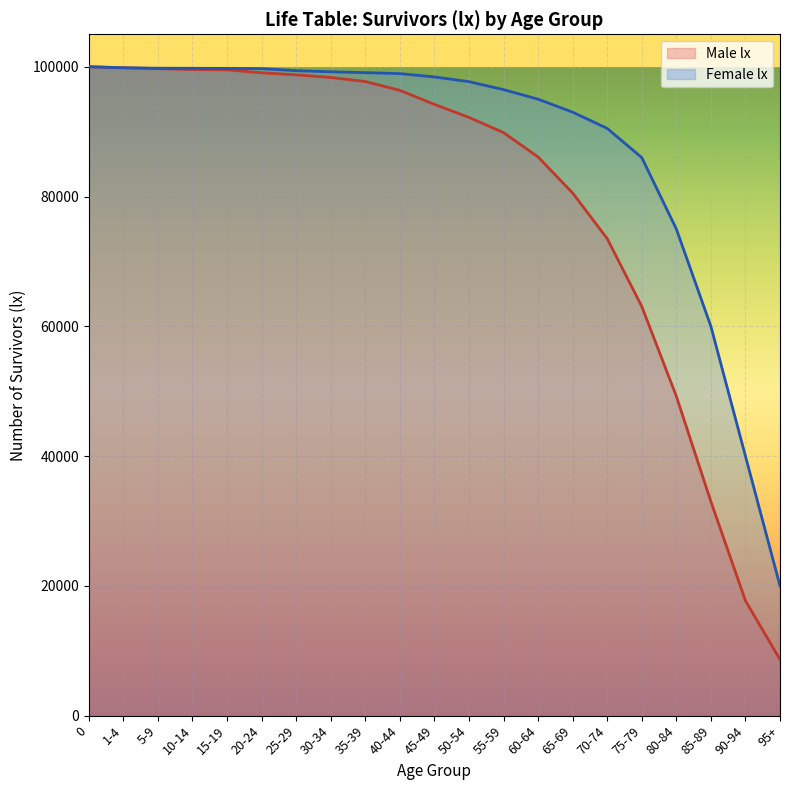

What is the spread (max minus min) of values at 25-29?

643